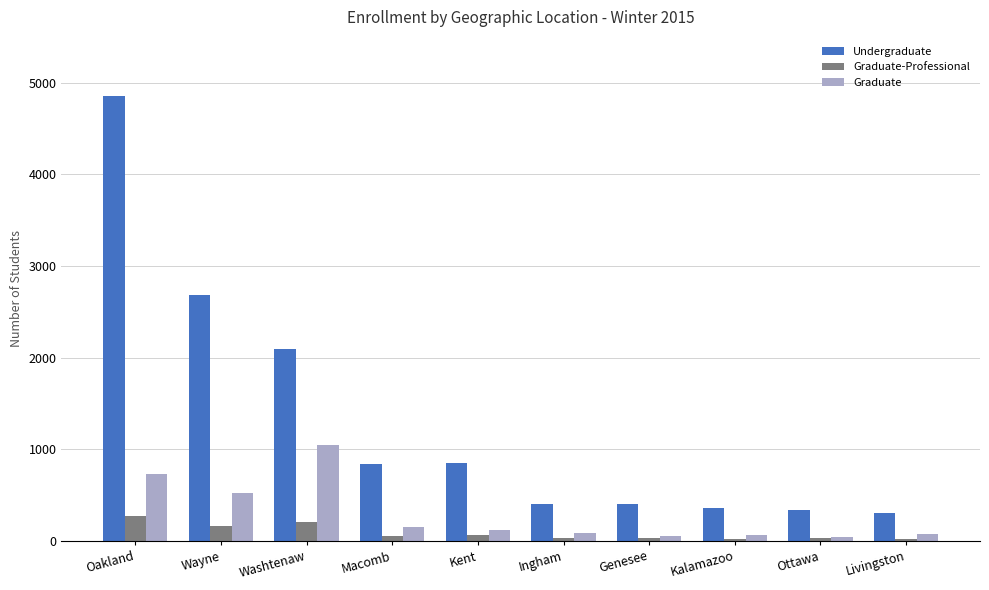

Which series changed the most between Oakland and Ingham?

Undergraduate